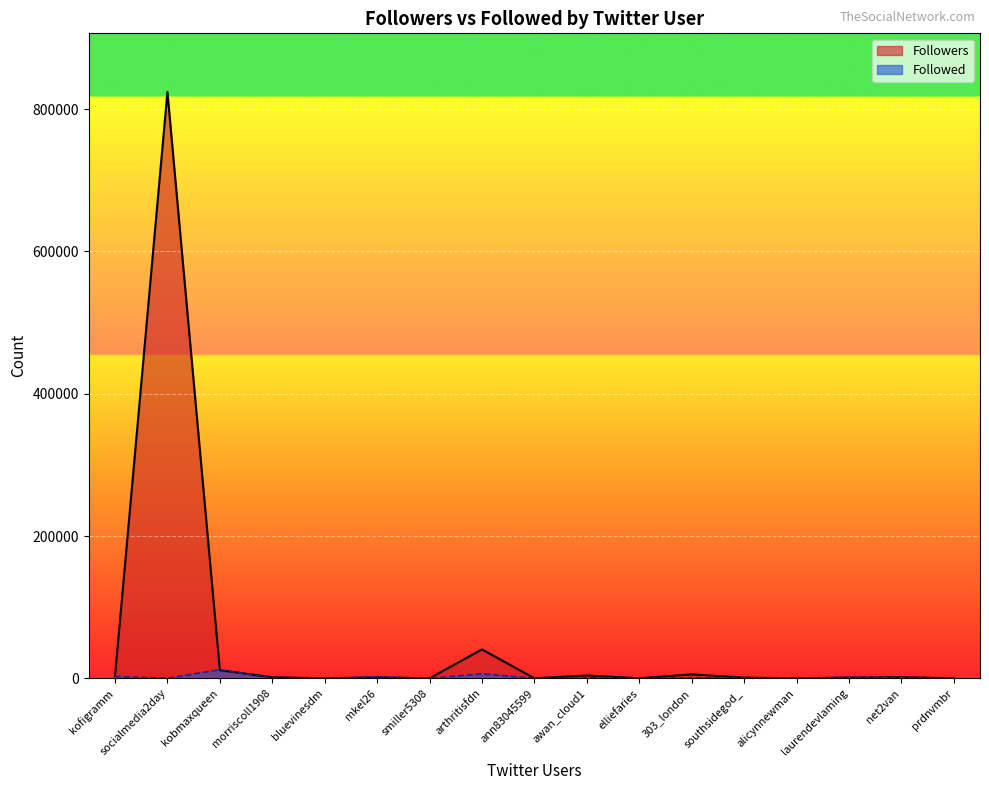

At which label is Followed closest to 6106?

arthritisfdn